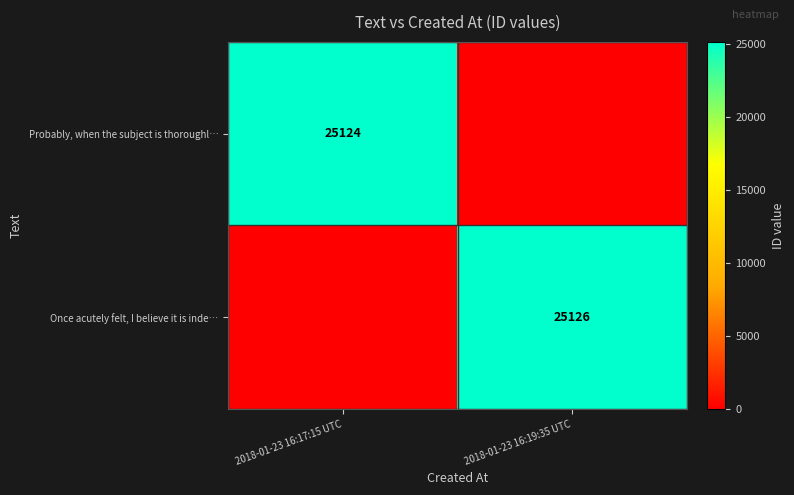

The Once acutely felt, I believe it is inde… series shows 6091 at 2018-01-23 16:19:35 UTC. True or false?

False